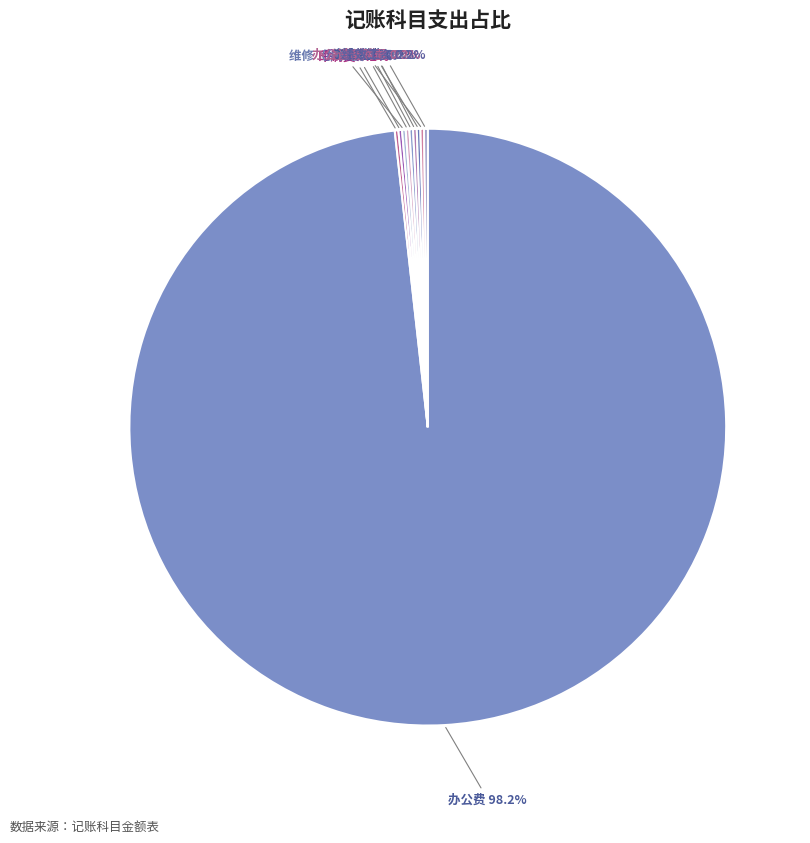

Which slice is the largest?

办公费